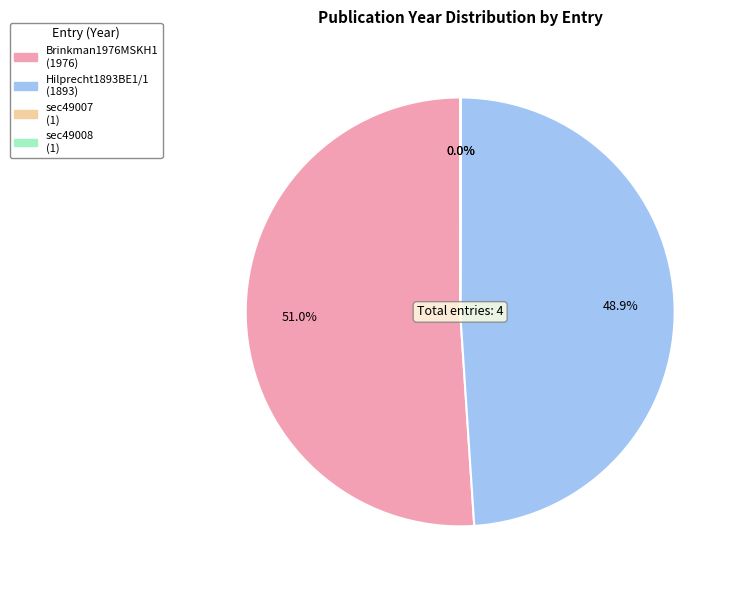

To the nearest percent, what is the average slice percentage?

25%